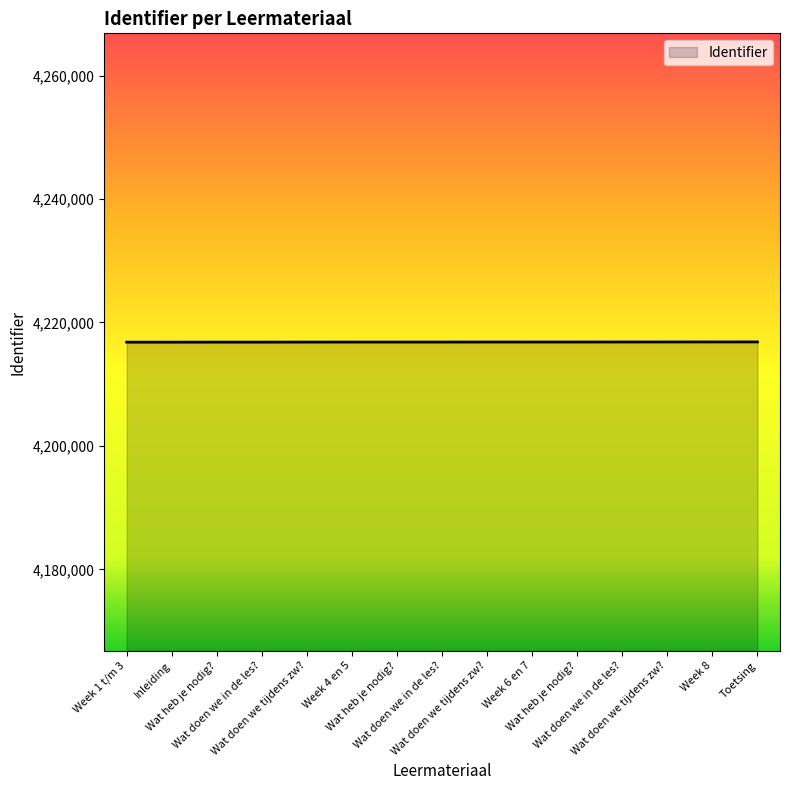

What is the value of the 4th point from the left?

4216820